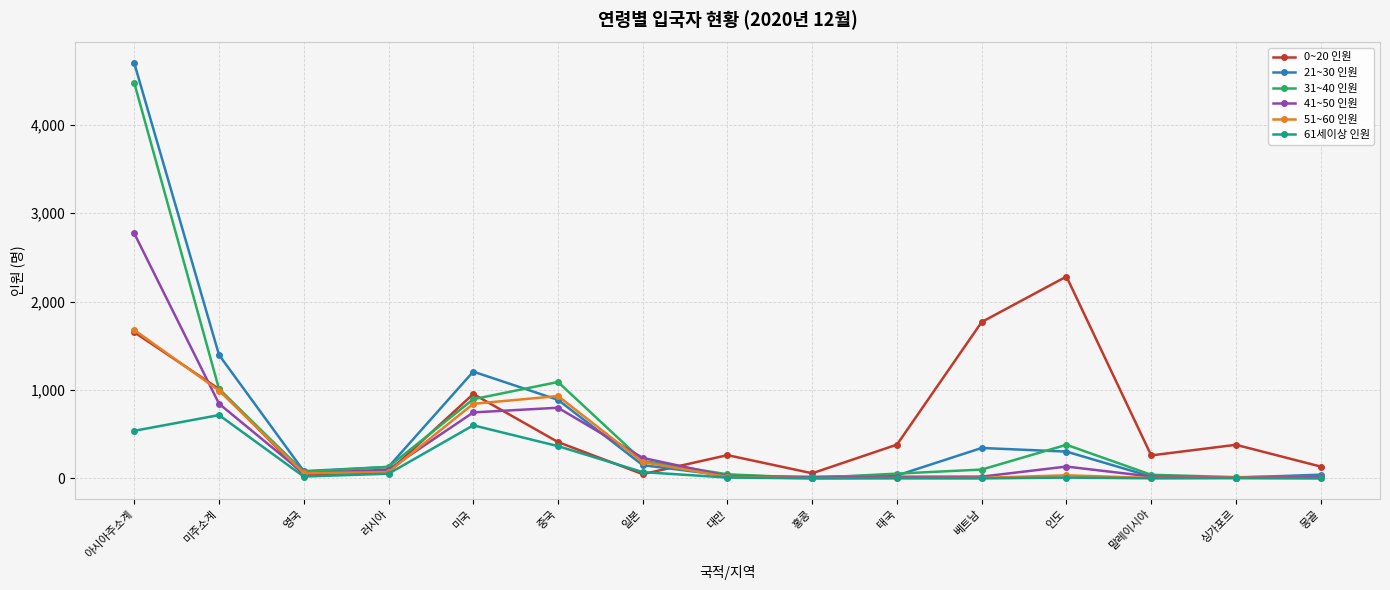

Does the chart display data point markers on the line(s)?

Yes